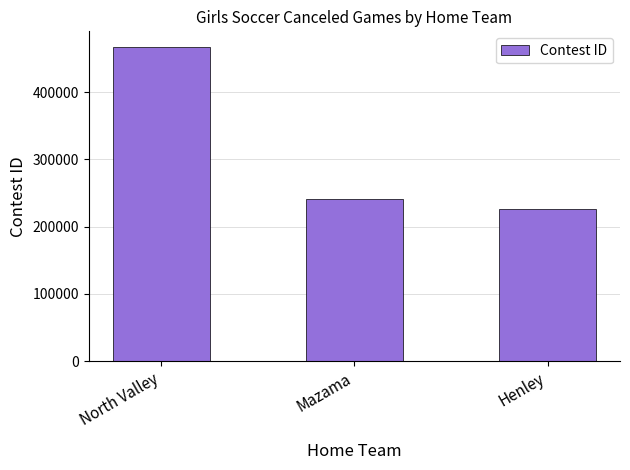

Reading left to right, list all the values displayed in this chart.

North Valley=467044	Mazama=241085	Henley=225960